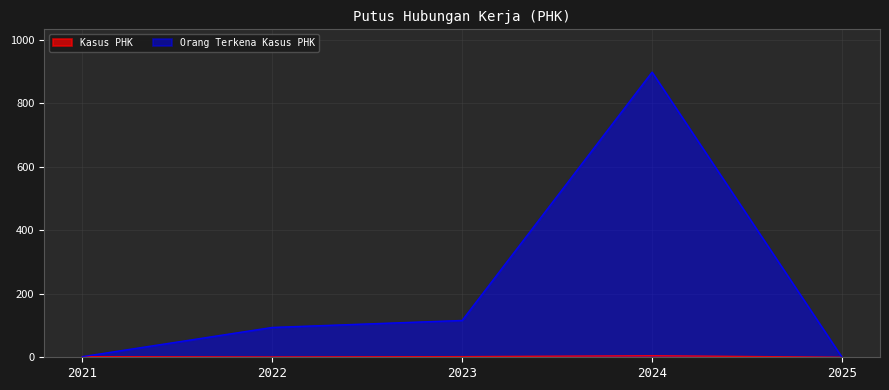

List the series in order of their overall mean, highest first.

Orang Terkena Kasus PHK, Kasus PHK